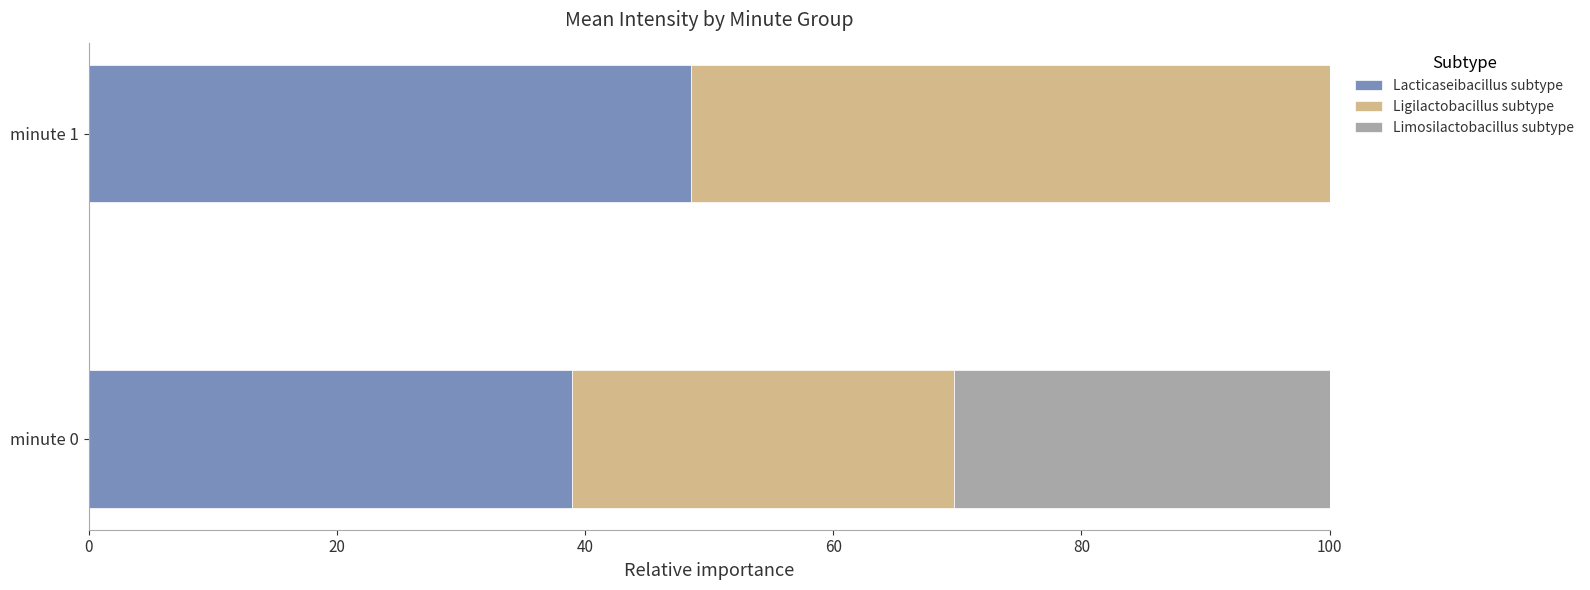

What is the total value across all series at minute 1?

100.0